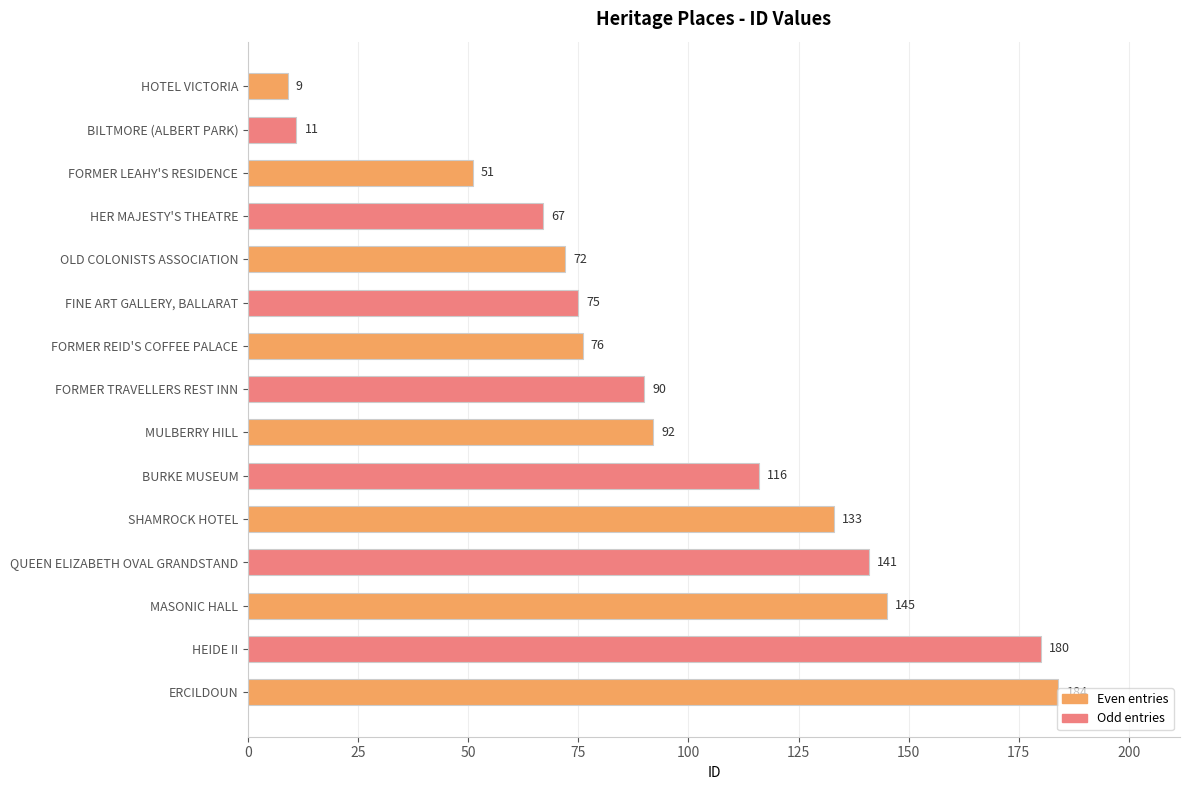

Approximately how many times larger is the value at SHAMROCK HOTEL compared to HOTEL VICTORIA?

14.8